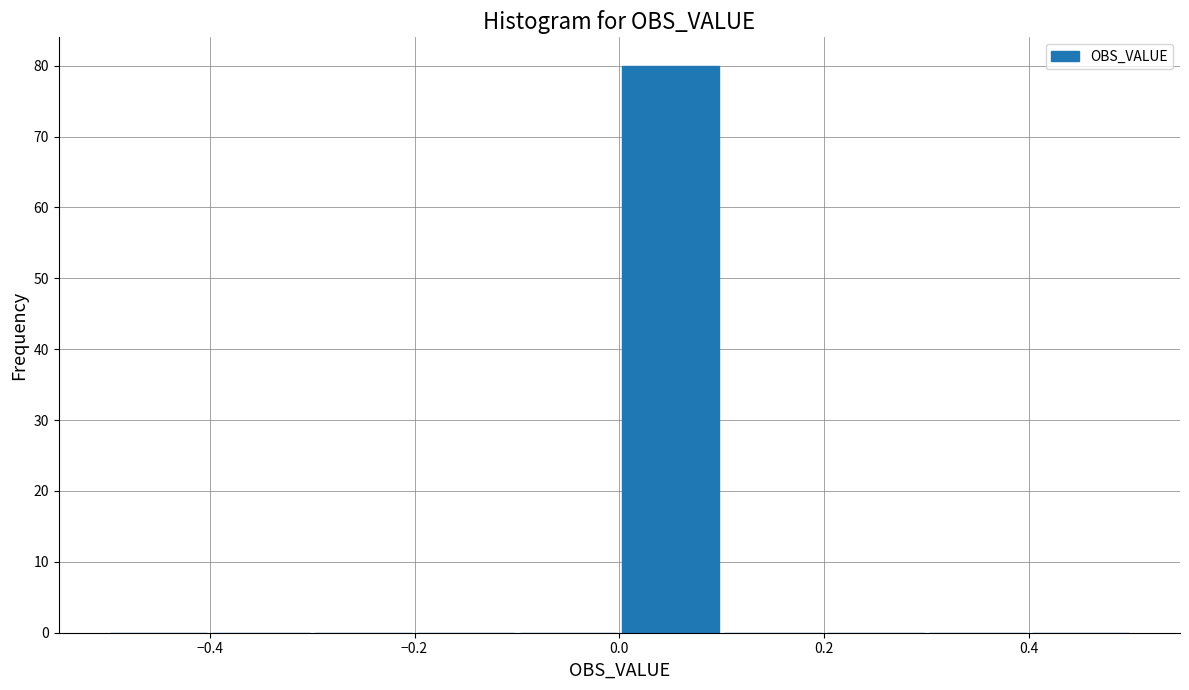

What is the height of the bar covering 0.0 to 0.1 on the x-axis? The values are not printed on the chart, so give them approximately, as read against the axis.

80